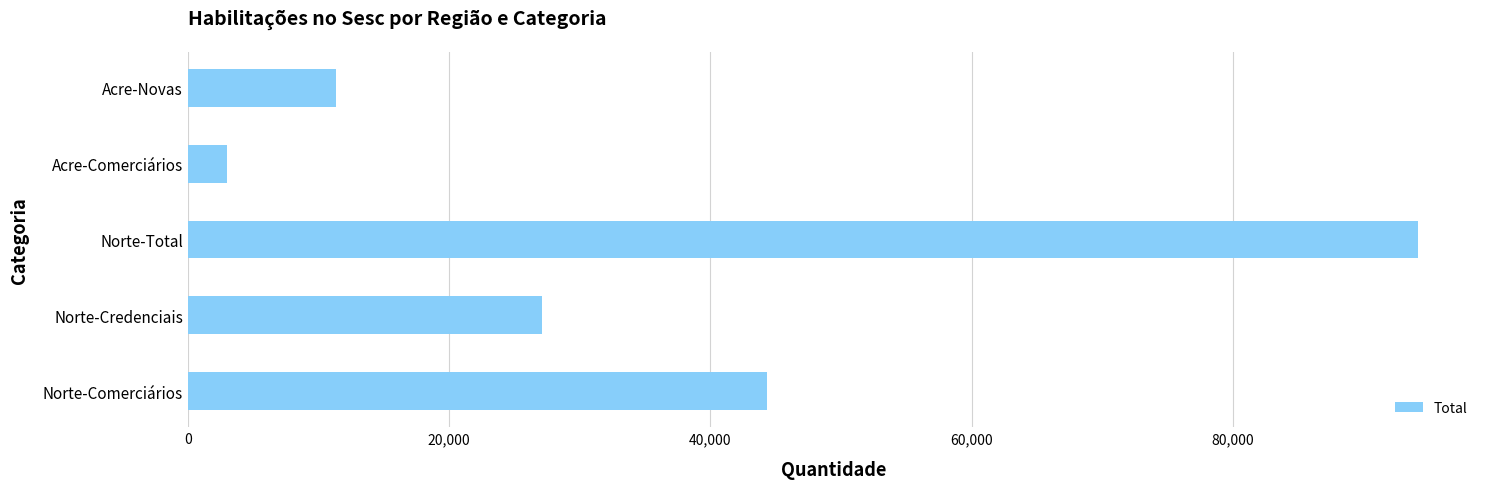

List the labels in order of value, smallest first.

Acre-Comerciários, Acre-Novas, Norte-Credenciais, Norte-Comerciários, Norte-Total